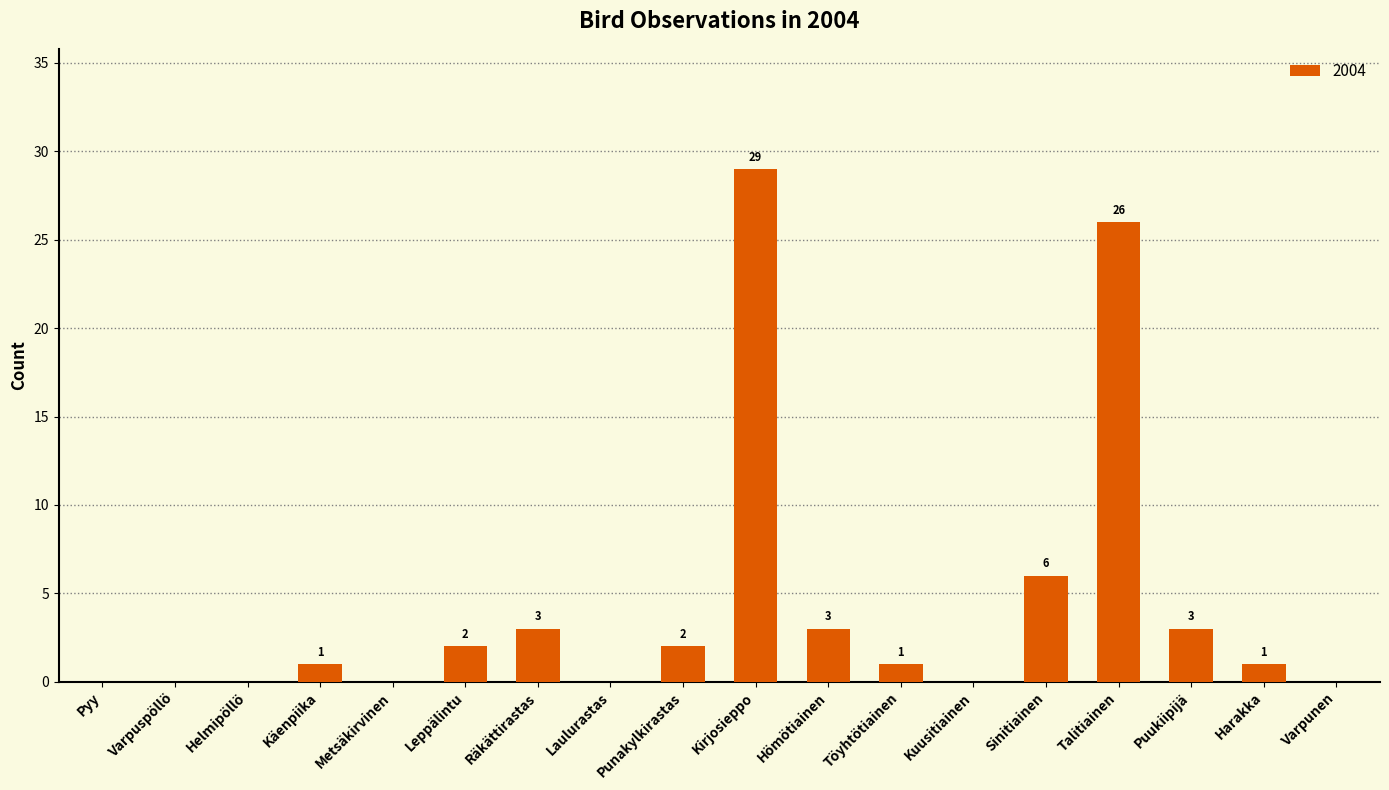

What is the sum of the values at Sinitiainen and Räkättirastas?

9